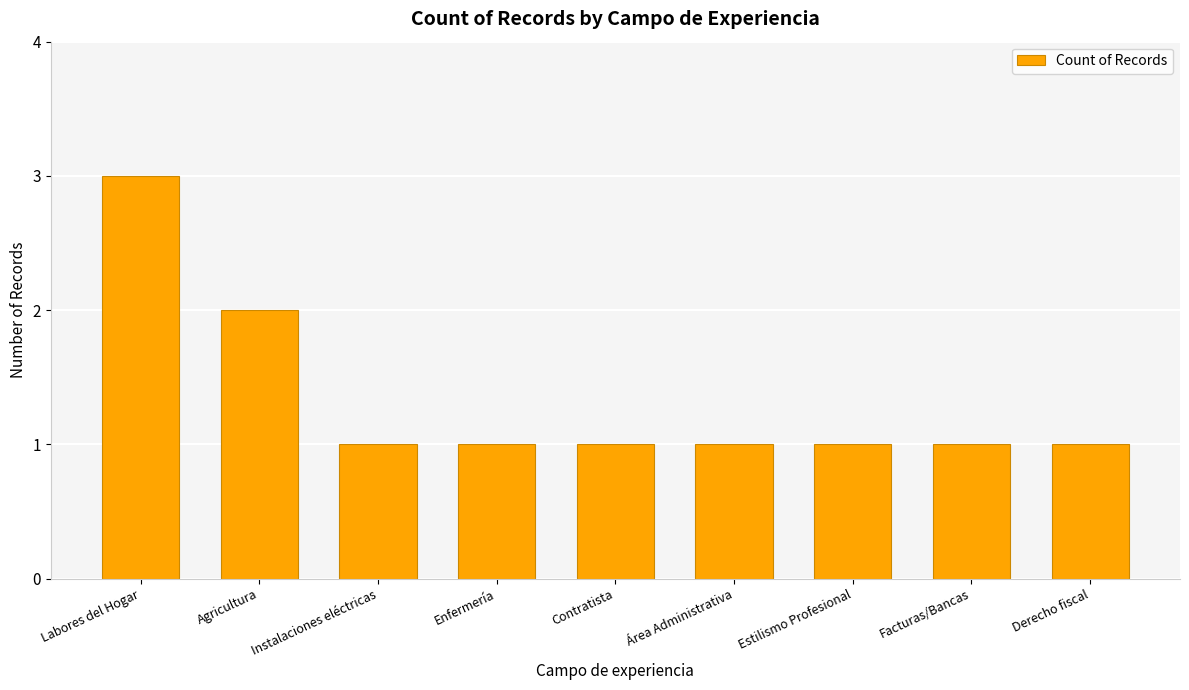

What is the sum of all values?

12